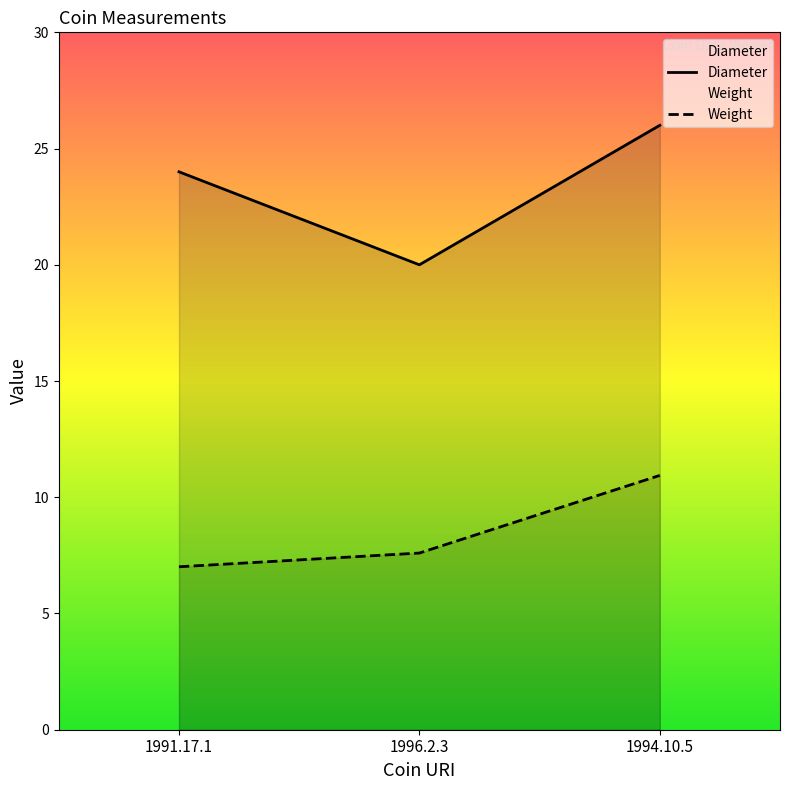

The value of Diameter at 1991.17.1 is 24.0. True or false?

True